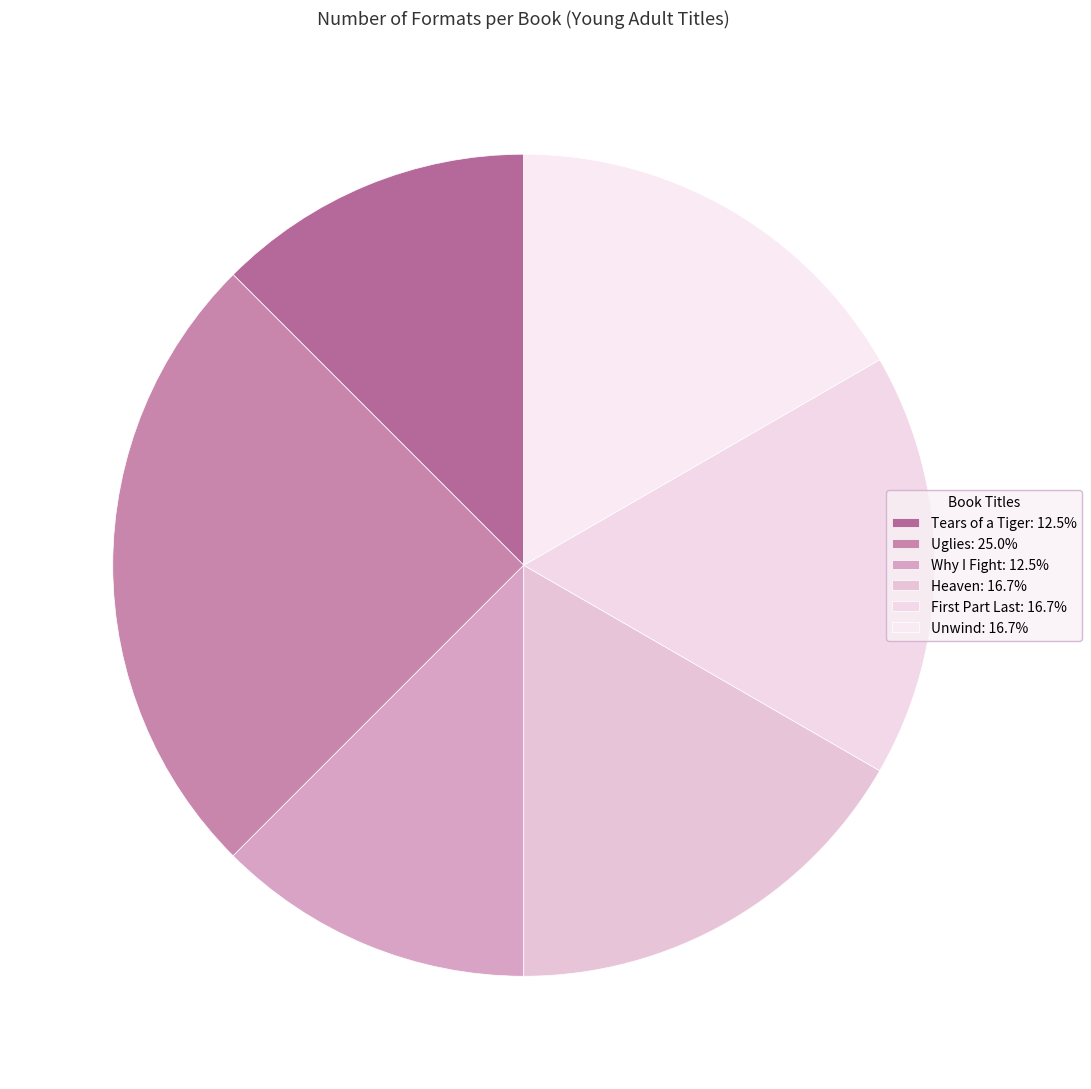

What is the largest slice in the pie chart?

Uglies